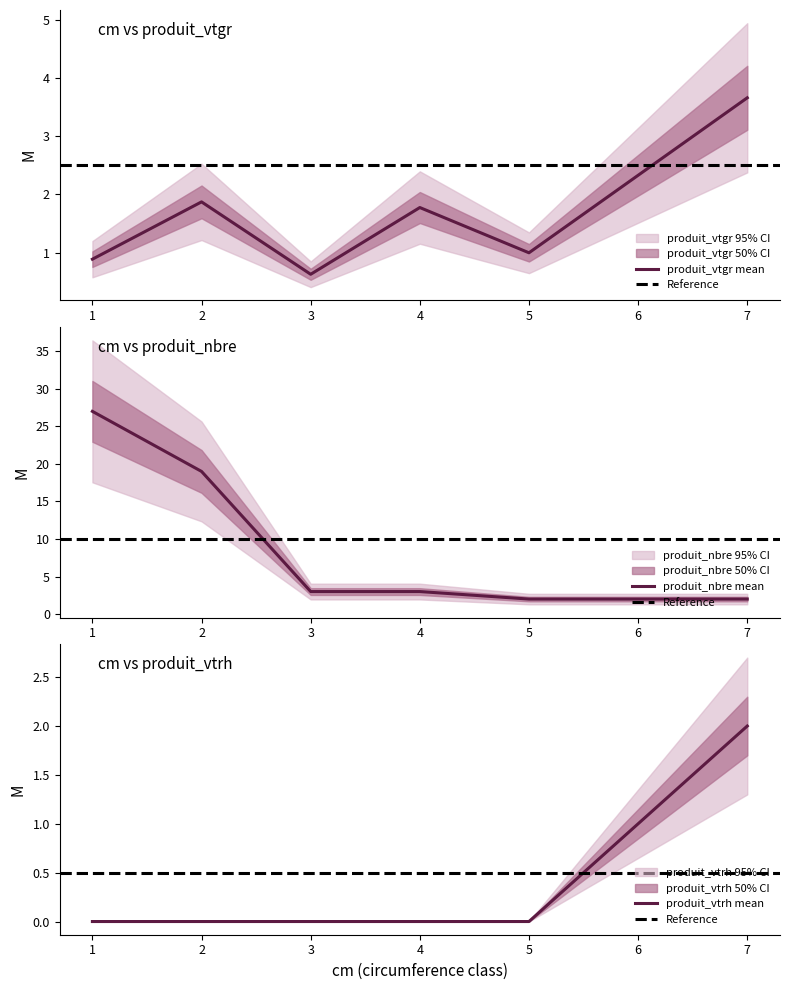

At 4, list the series in order from smallest to largest.

produit_vtrh, produit_vtgr, produit_nbre